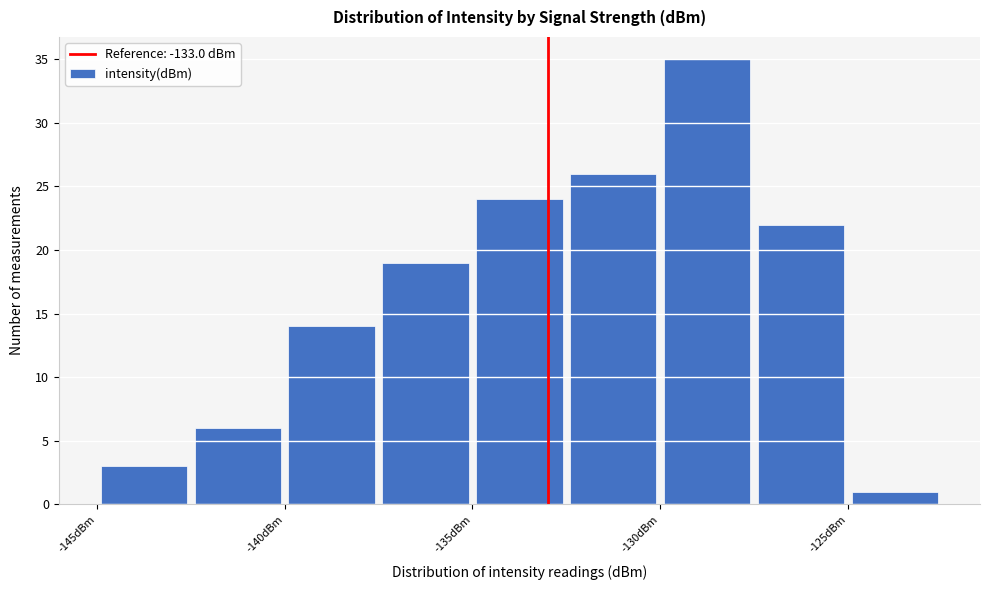

What is the height of the bar covering -145.0 to -142.5 on the x-axis? The values are not printed on the chart, so give them approximately, as read against the axis.

3